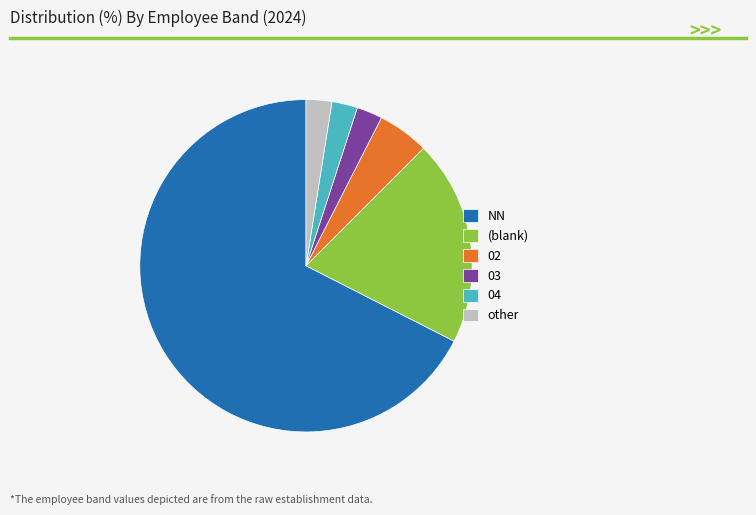

Is there any slice that represents more than half of the pie?

Yes